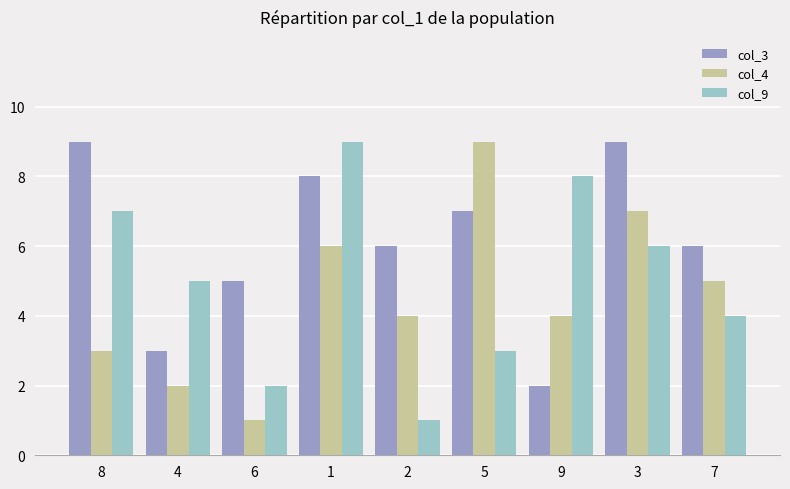

Where does the col_3 series first go above 6?

8